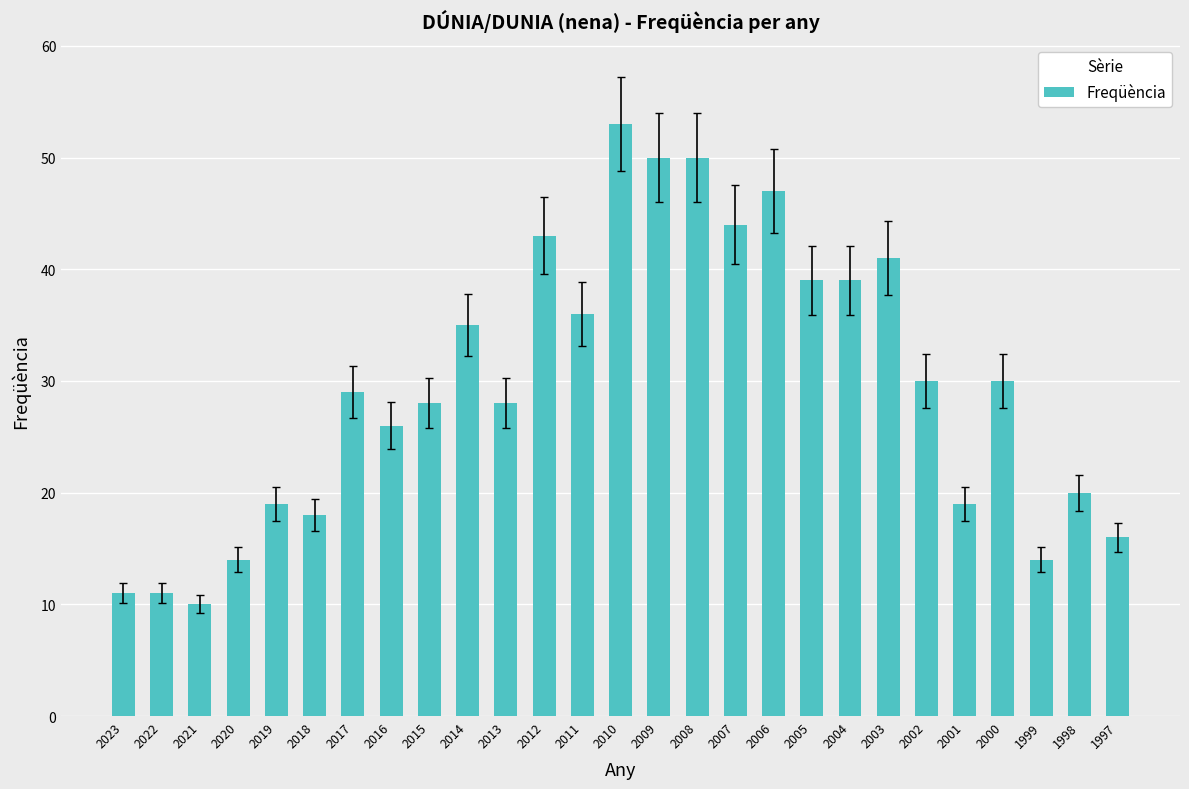

At which category does the chart reach its minimum across all series?

2021